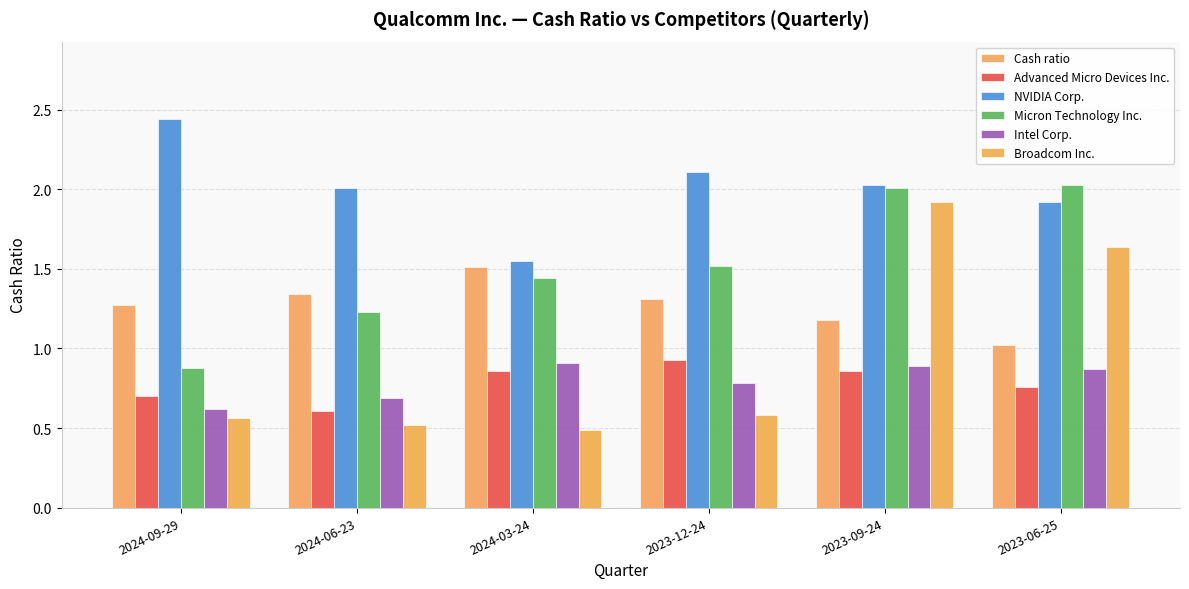

At which label does Micron Technology Inc. first exceed 1?

2024-06-23